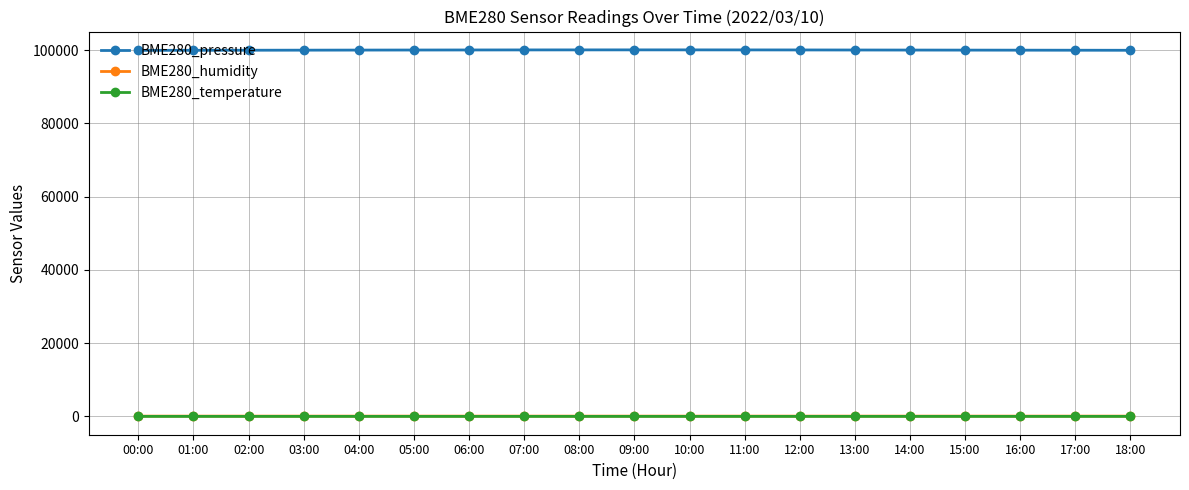

True or false: BME280_humidity and BME280_pressure intersect in this chart.

False